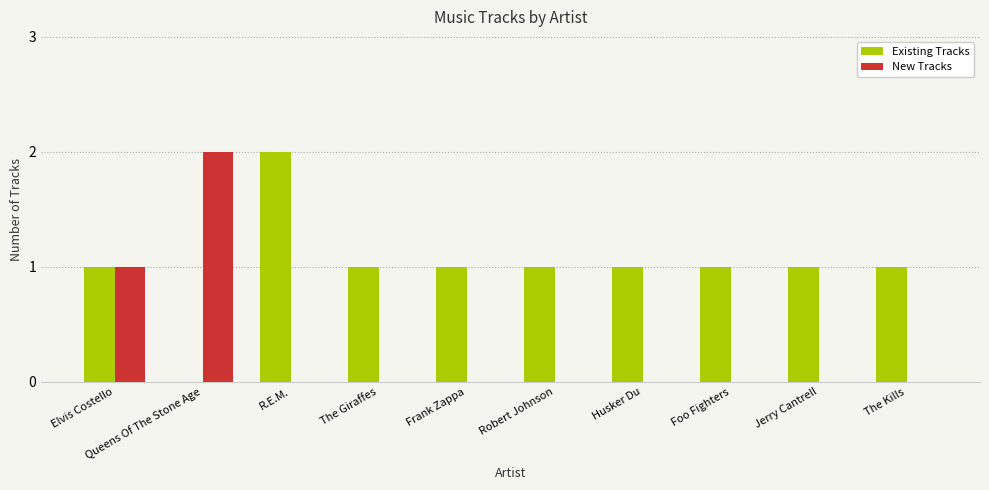

What is the sum of all New Tracks values?

3